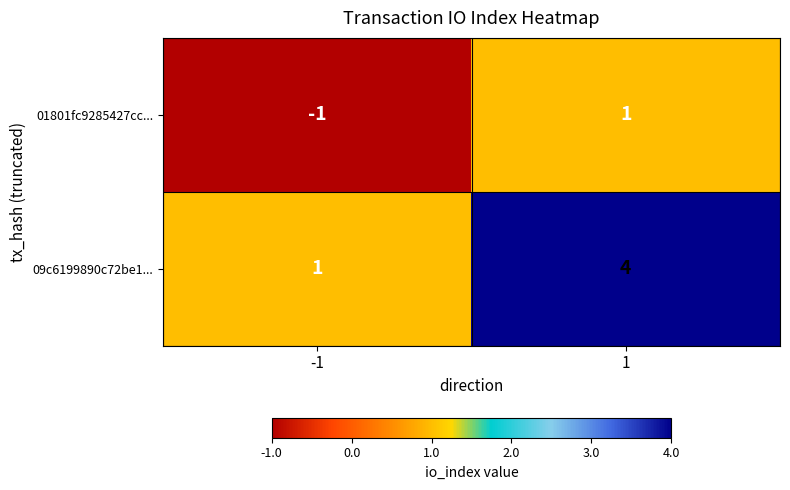

Which series has the largest total across all categories?

09c6199890c72be1...